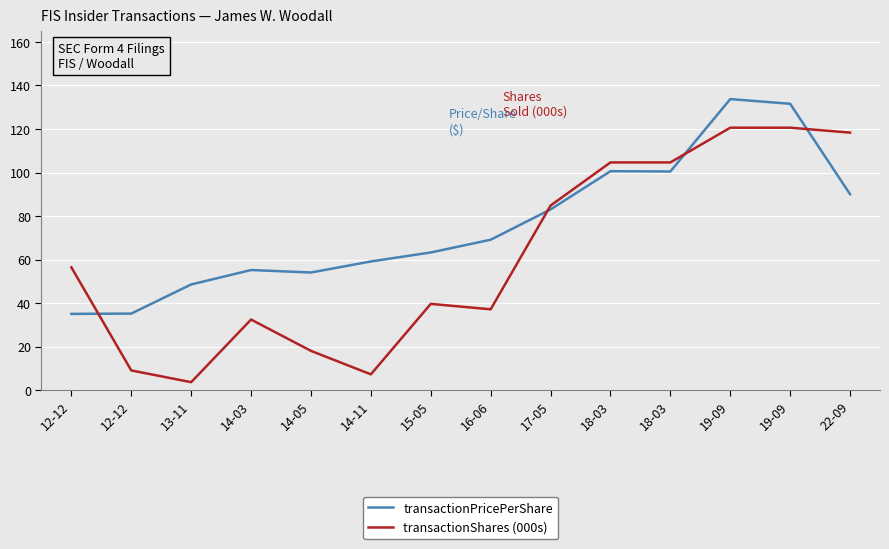

What are all the series names shown in the legend?

transactionPricePerShare, transactionShares (000s)